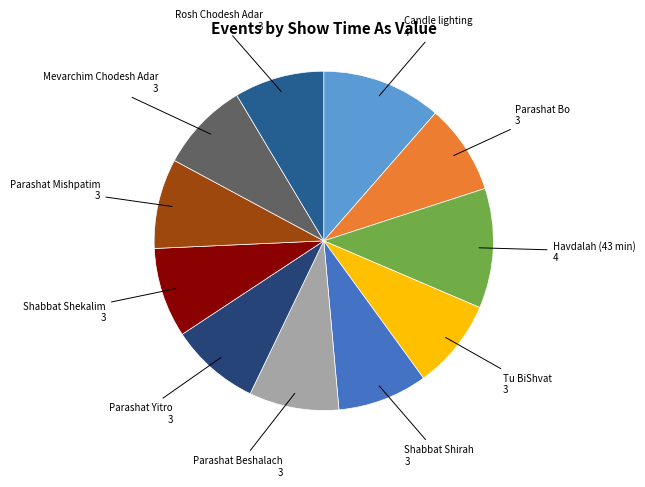

Rank the categories by value from highest to lowest.

Candle lighting, Havdalah (43 min), Parashat Bo, Tu BiShvat, Shabbat Shirah, Parashat Beshalach, Parashat Yitro, Shabbat Shekalim, Parashat Mishpatim, Mevarchim Chodesh Adar, Rosh Chodesh Adar